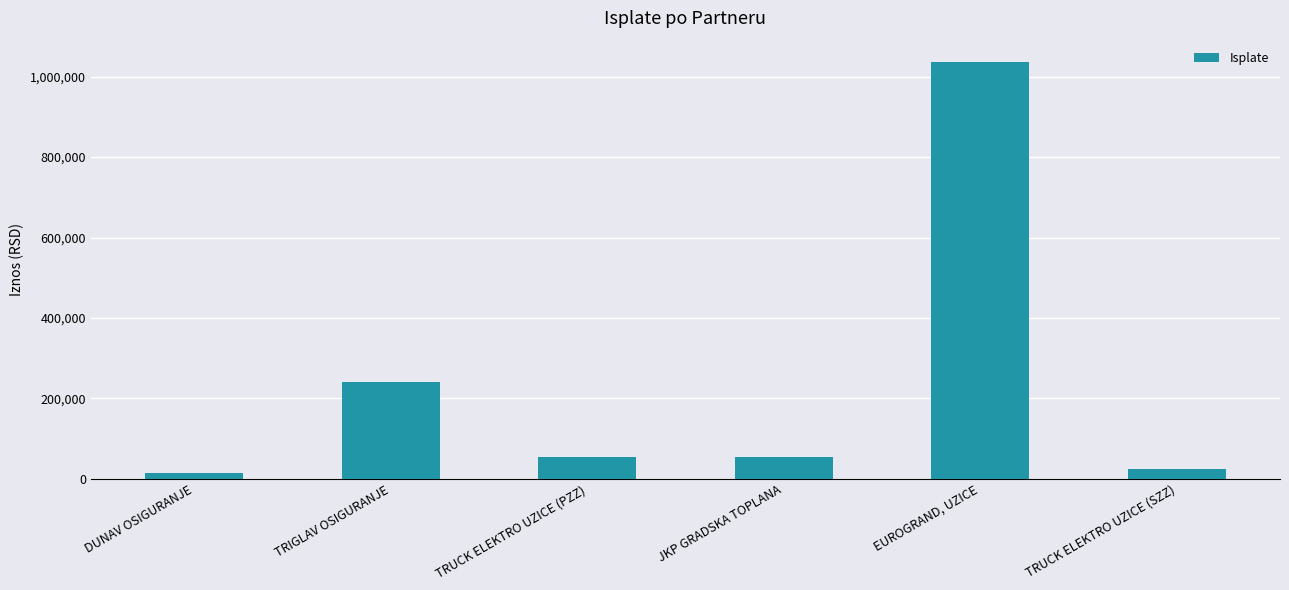

How many bars are there in total?

6